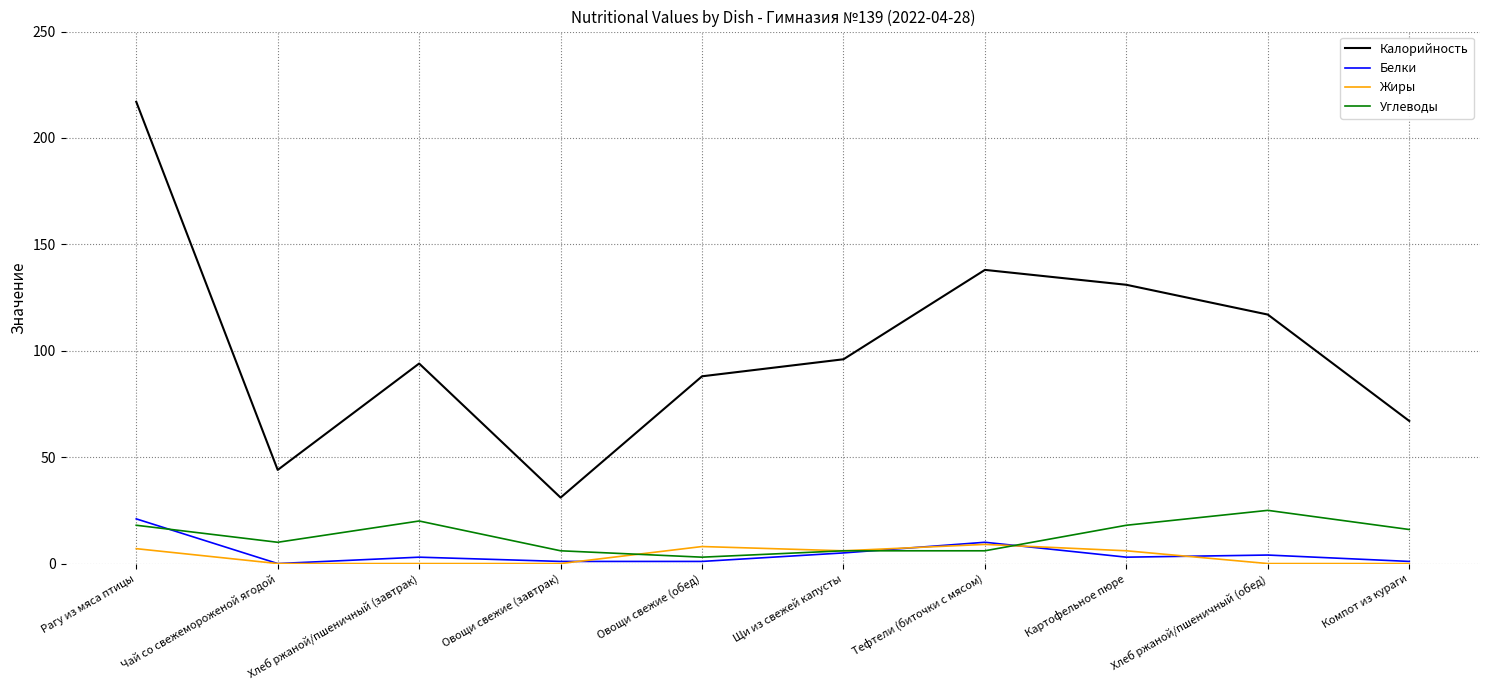

At which category is the sum across all series the highest?

Рагу из мяса птицы